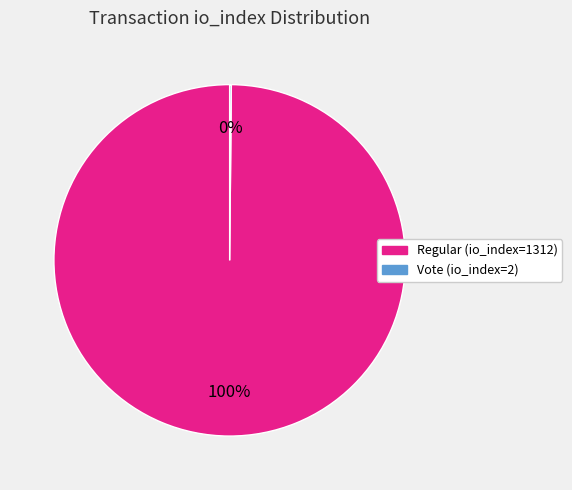

Is there a majority slice in this chart?

Yes